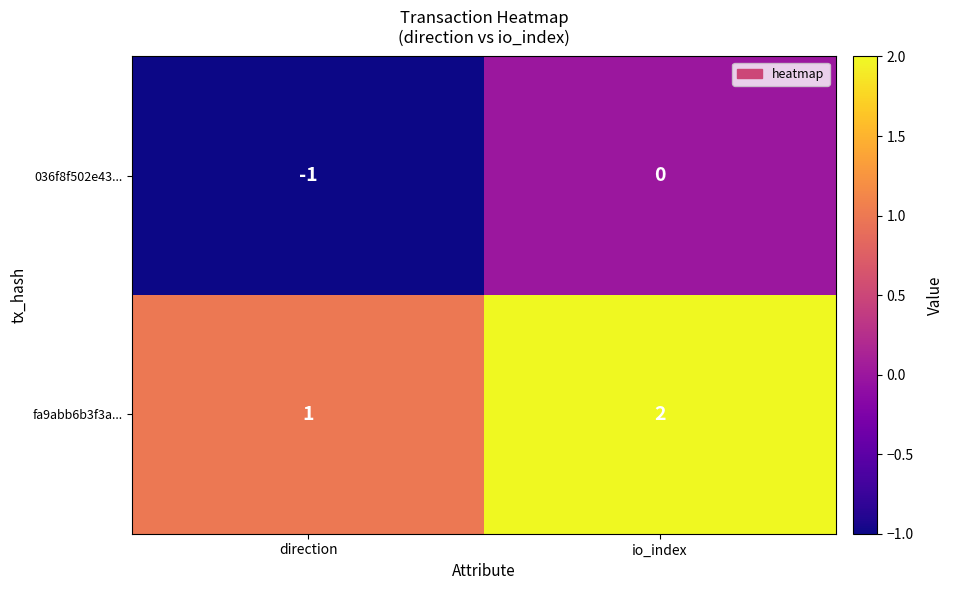

At which category is the sum across all series the highest?

io_index